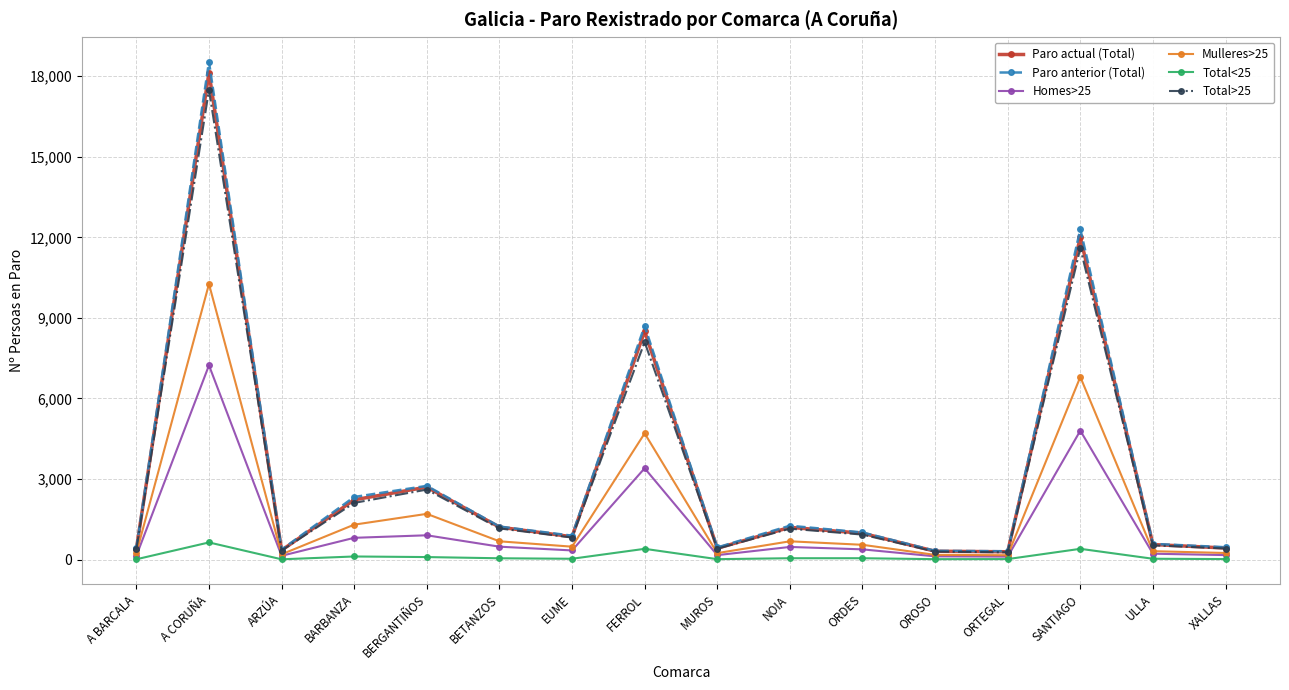

What is the sum of all Paro actual (Total) values?

50539